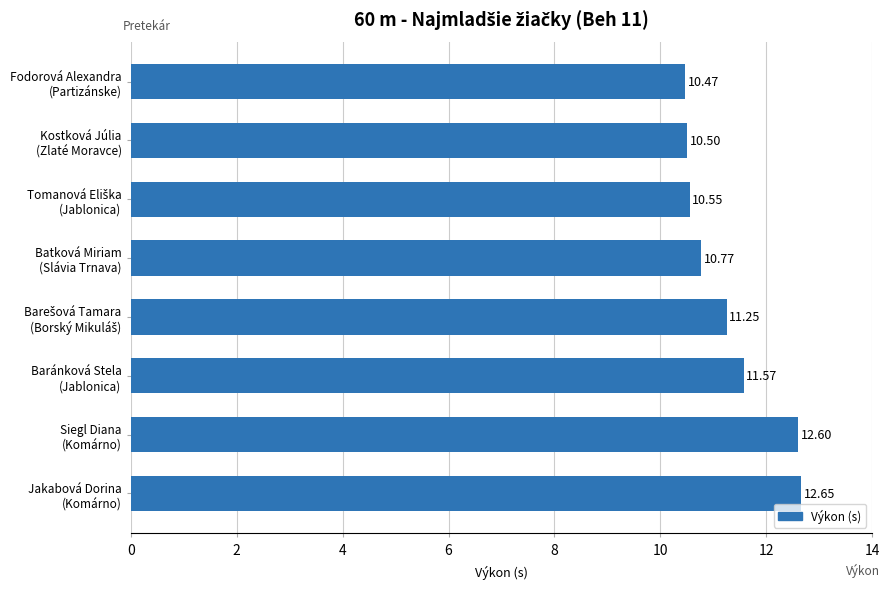

What is the average value?

11.3